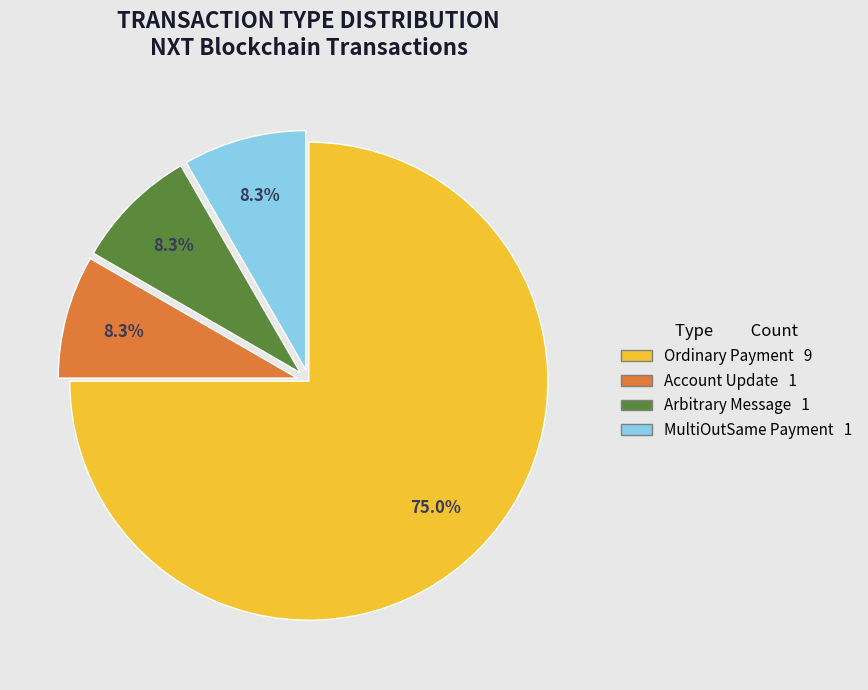

Is the sum of MultiOutSame Payment and Ordinary Payment greater than half?

Yes